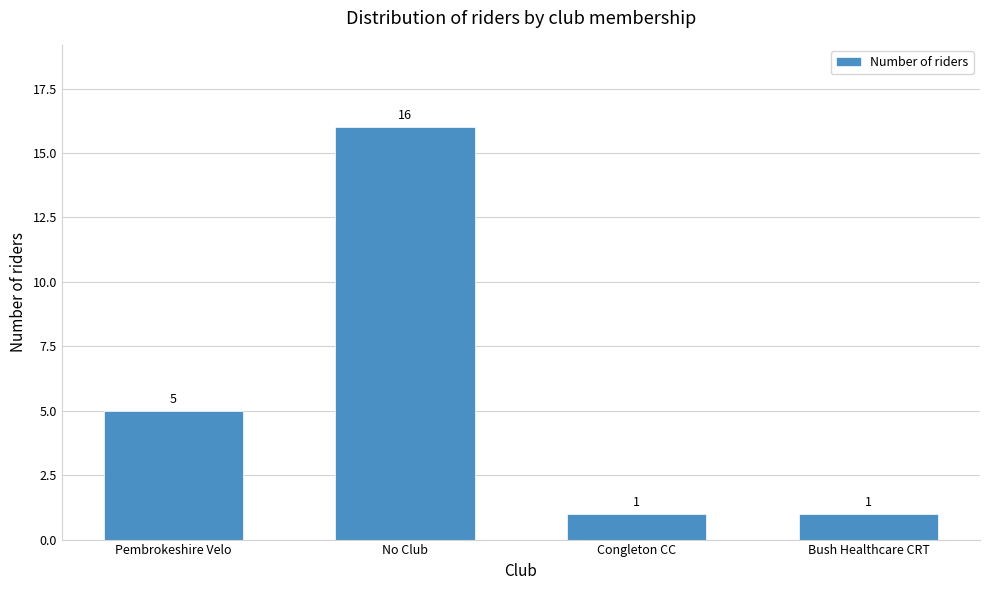

Reading right to left, list all the values displayed in this chart.

1	1	16	5